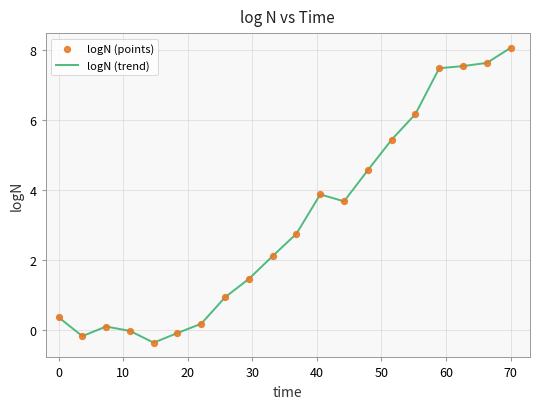

What is the maximum value shown in the chart?

8.1